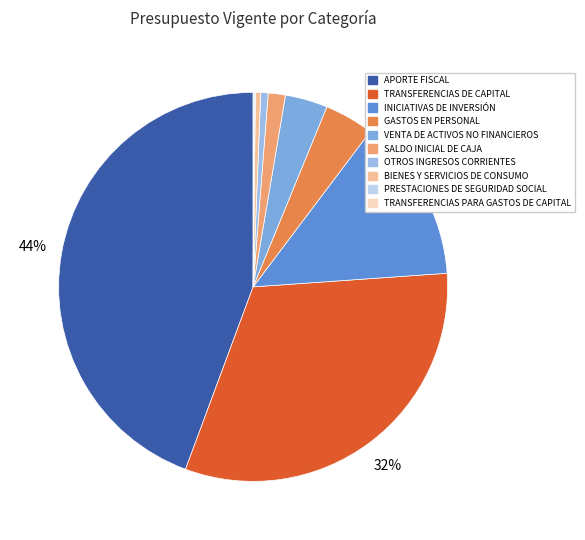

Rank the categories by value from highest to lowest.

APORTE FISCAL, TRANSFERENCIAS DE CAPITAL, INICIATIVAS DE INVERSIÓN, GASTOS EN PERSONAL, VENTA DE ACTIVOS NO FINANCIEROS, SALDO INICIAL DE CAJA, OTROS INGRESOS CORRIENTES, BIENES Y SERVICIOS DE CONSUMO, PRESTACIONES DE SEGURIDAD SOCIAL, TRANSFERENCIAS PARA GASTOS DE CAPITAL